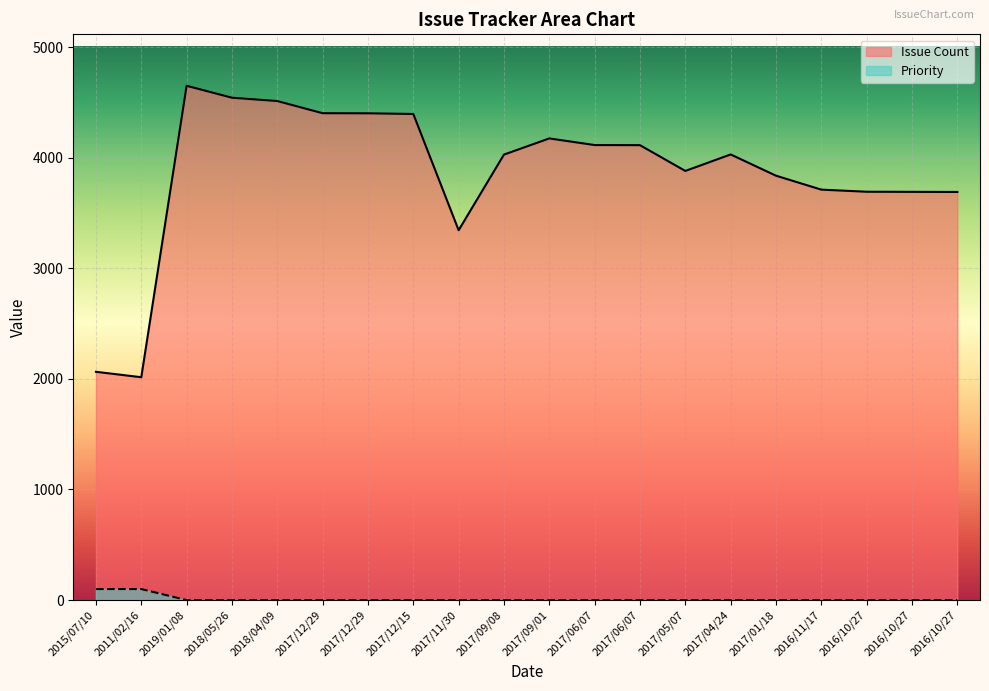

The value of Issue Count at 2017/12/29 is 1831. True or false?

False